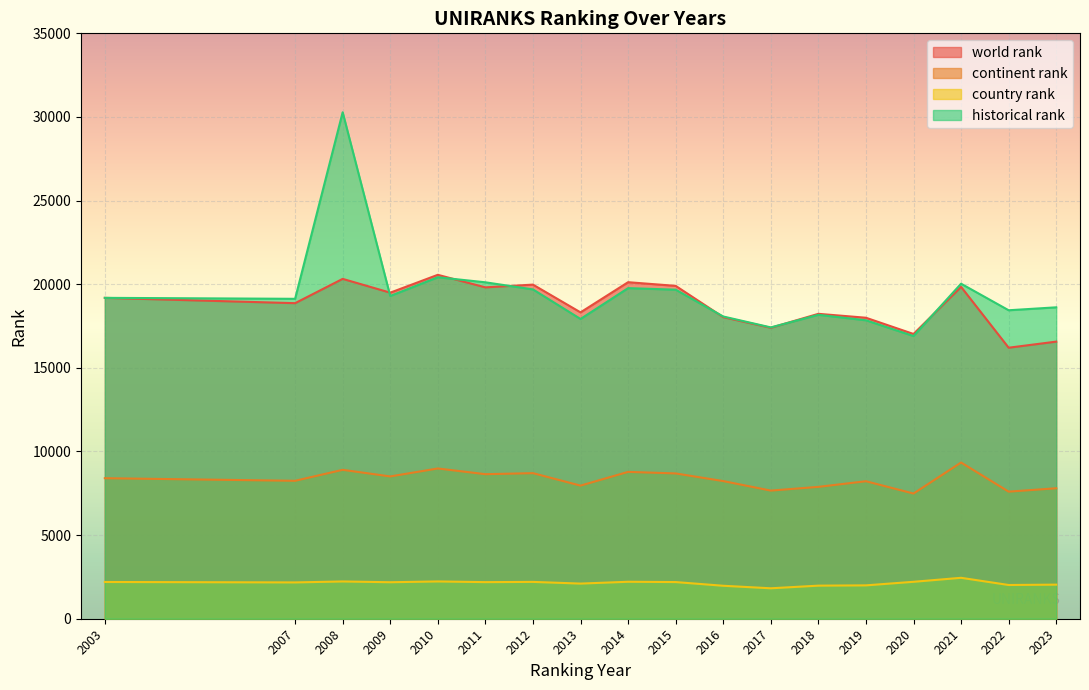

Between 2007 and 2008, which series saw the biggest shift?

historical rank